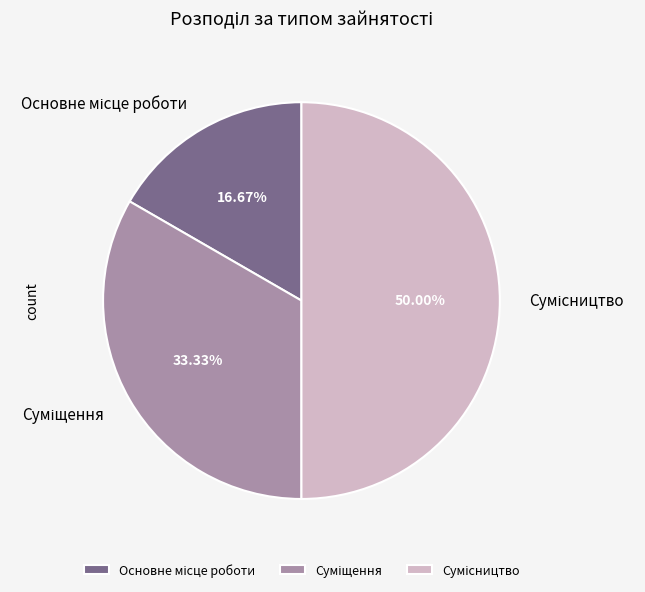

How many segments does this pie chart have?

3